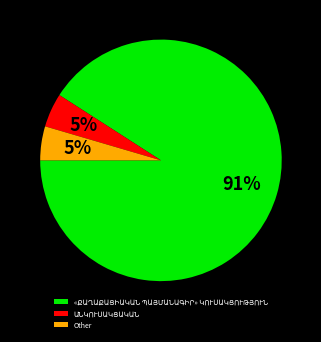

To the nearest percent, what percentage of the pie is Other?

5%